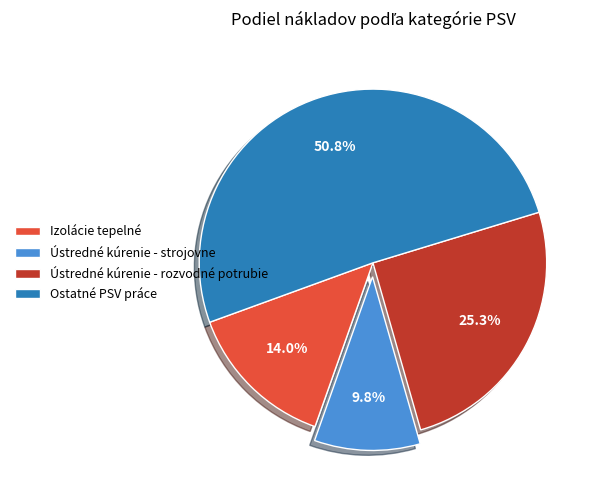

Which category has the biggest portion of the pie?

Ostatné PSV práce